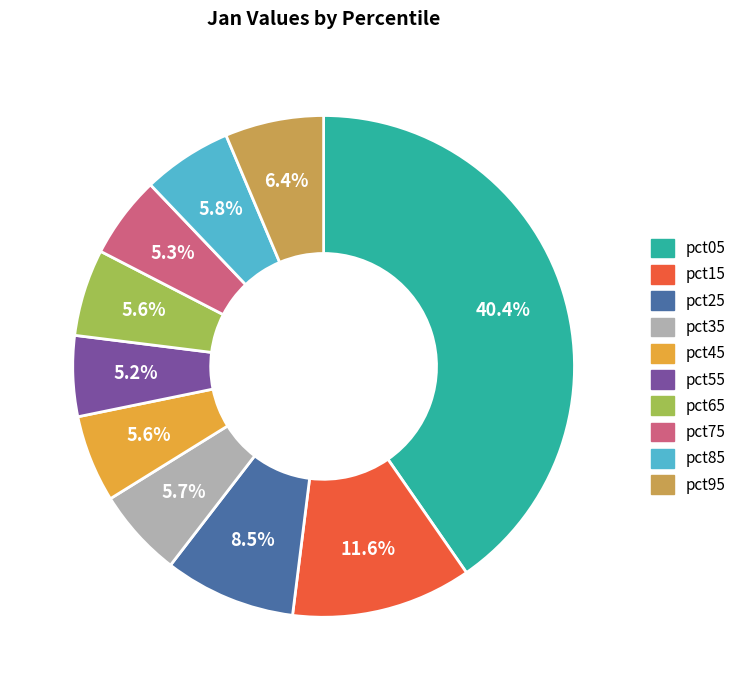

Is there any slice that represents more than half of the pie?

No